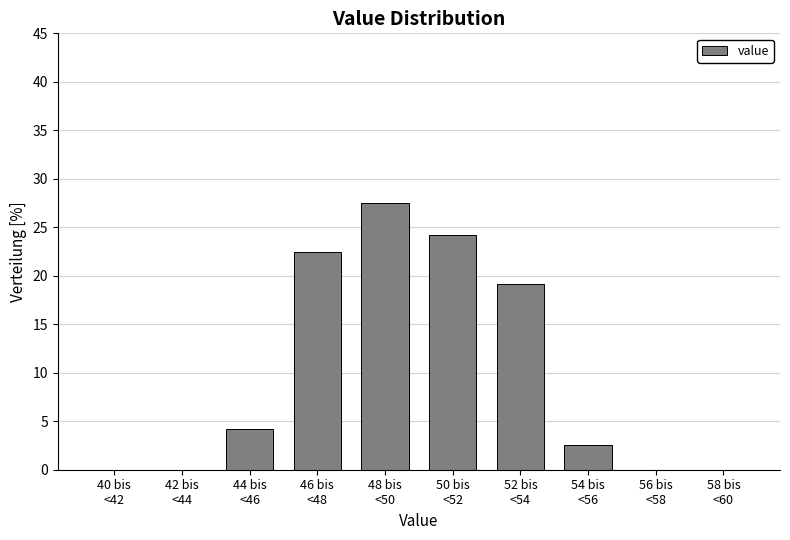

What is the greatest value displayed?

27.5